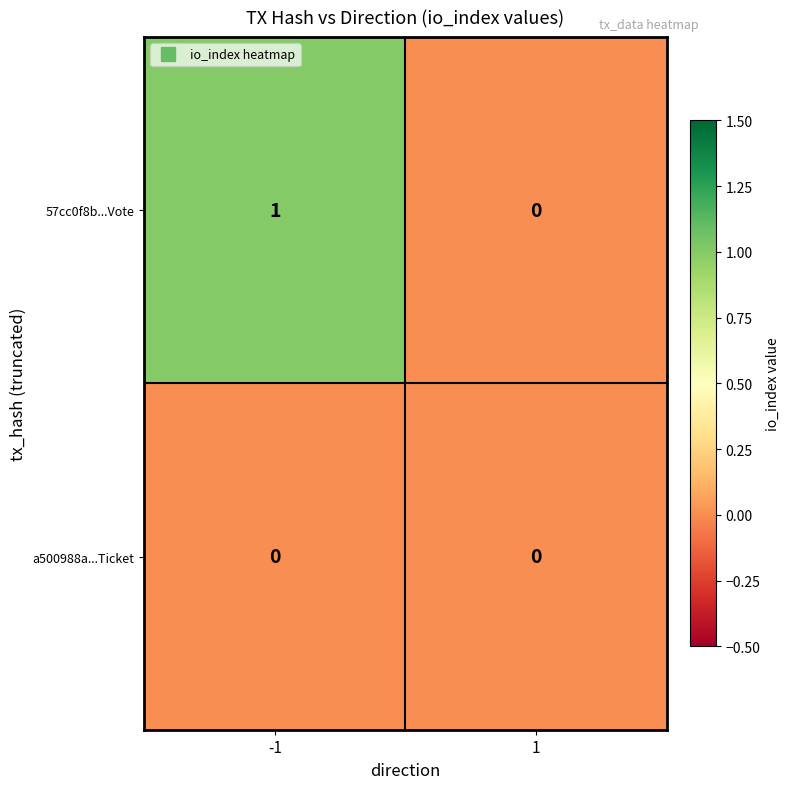

Reading left to right, transcribe all the data shown in this chart.

57cc0f8b...Vote: 1	0
a500988a...Ticket: 0	0